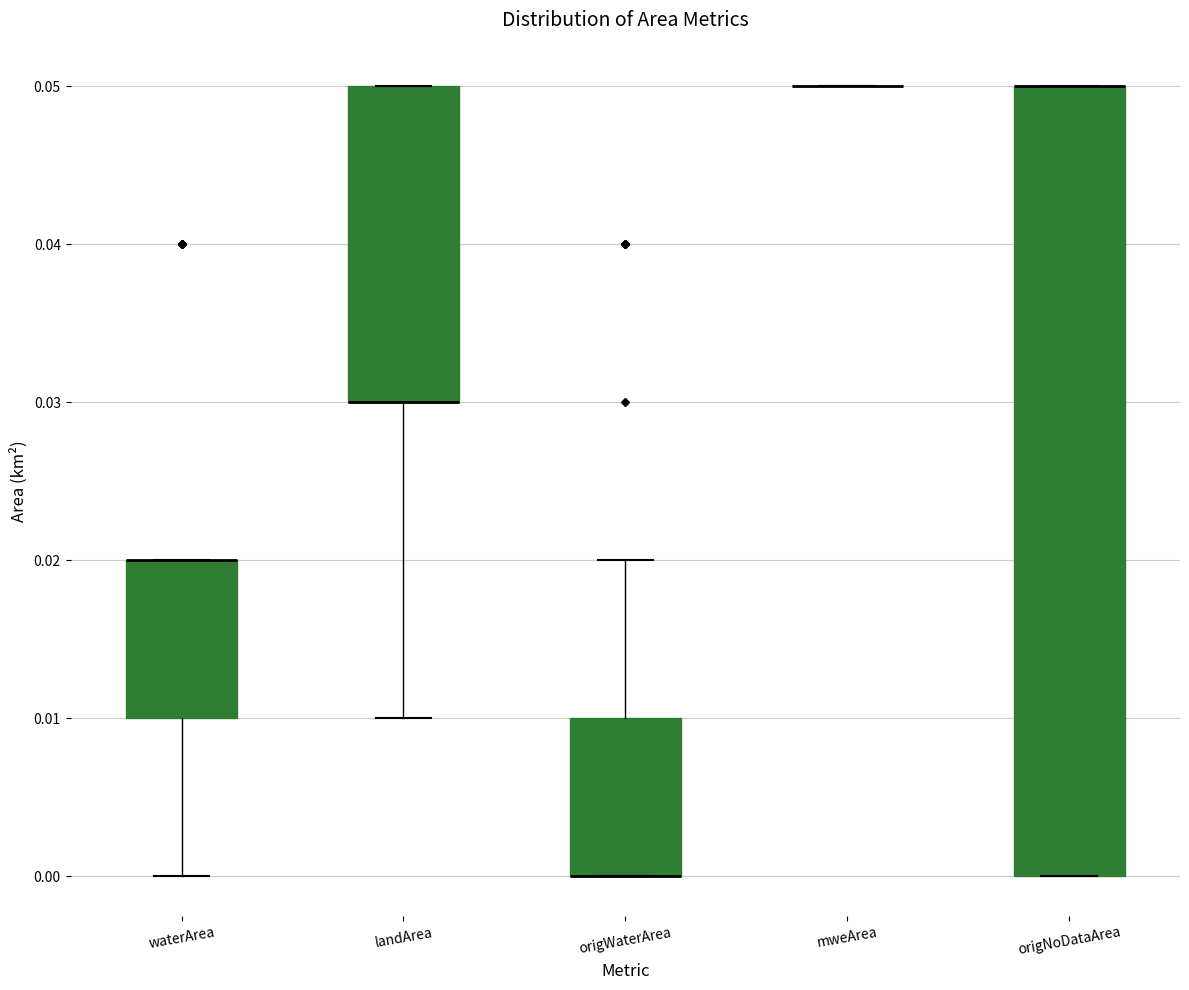

Comparing the boxes themselves (not the whiskers), which one is the tallest?

origNoDataArea